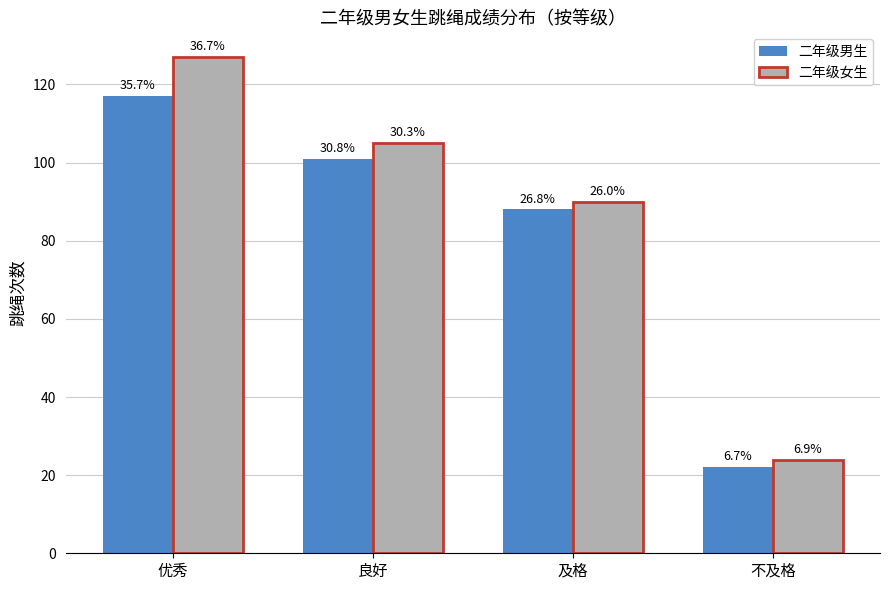

What are all the series names shown in the legend?

二年级男生, 二年级女生